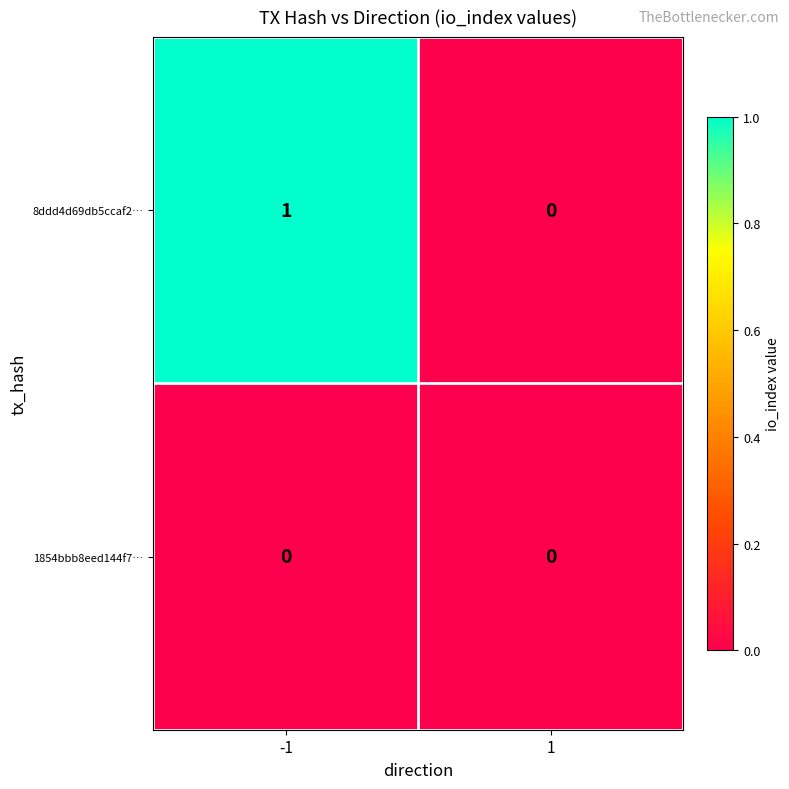

Rank the series at -1 from lowest to highest value.

1854bbb8eed144f7…, 8ddd4d69db5ccaf2…